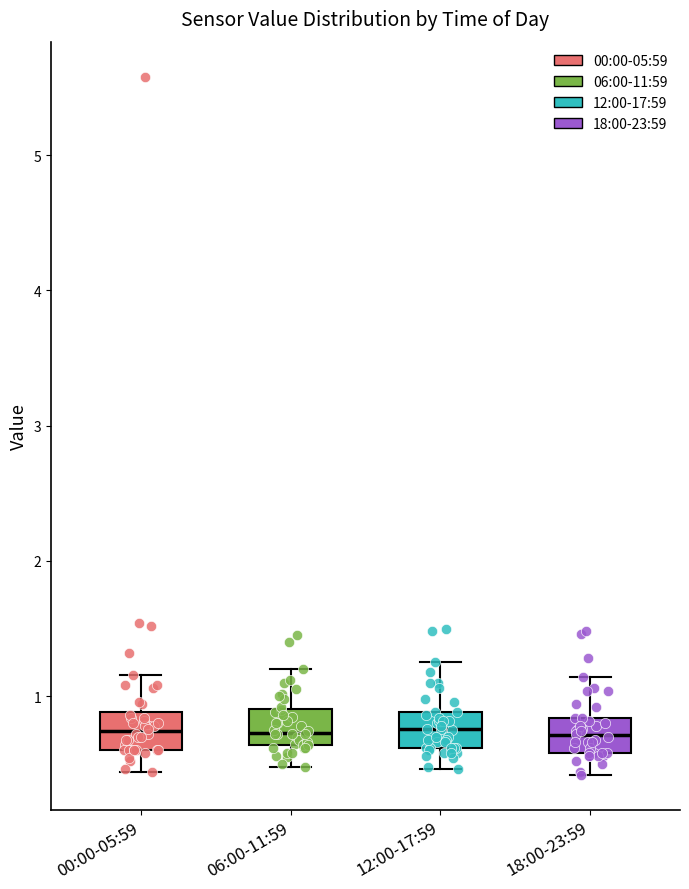

Reading left to right, read every box against the y-axis: the position of its median line, the range the box covers, and the ends of its whiskers. The values are not printed on the chart, so give them approximately, as read against the axis.

00:00-05:59: median 0.7, box 0.6 to 0.9, whiskers 0.4 to 1.2
06:00-11:59: median 0.7, box 0.6 to 0.9, whiskers 0.5 to 1.2
12:00-17:59: median 0.8, box 0.6 to 0.9, whiskers 0.5 to 1.3
18:00-23:59: median 0.7, box 0.6 to 0.8, whiskers 0.4 to 1.1